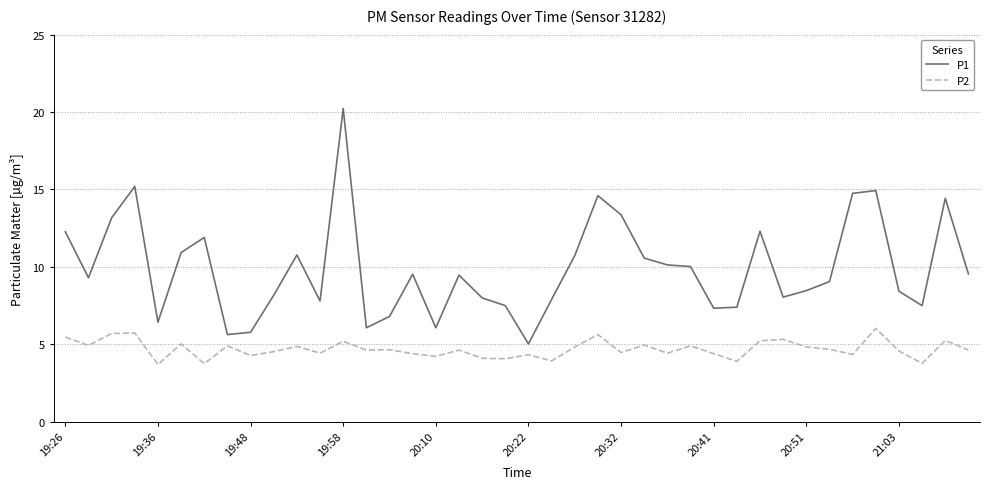

What is the sum of all P2 values?

187.7